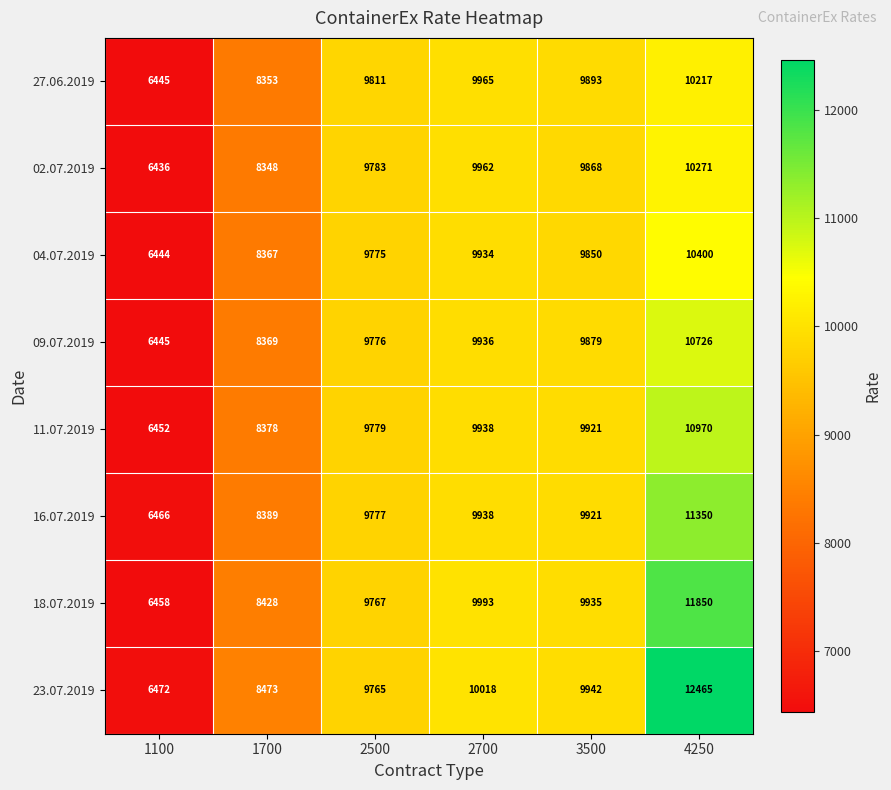

Where does the 04.07.2019 series first go above 9850?

2700